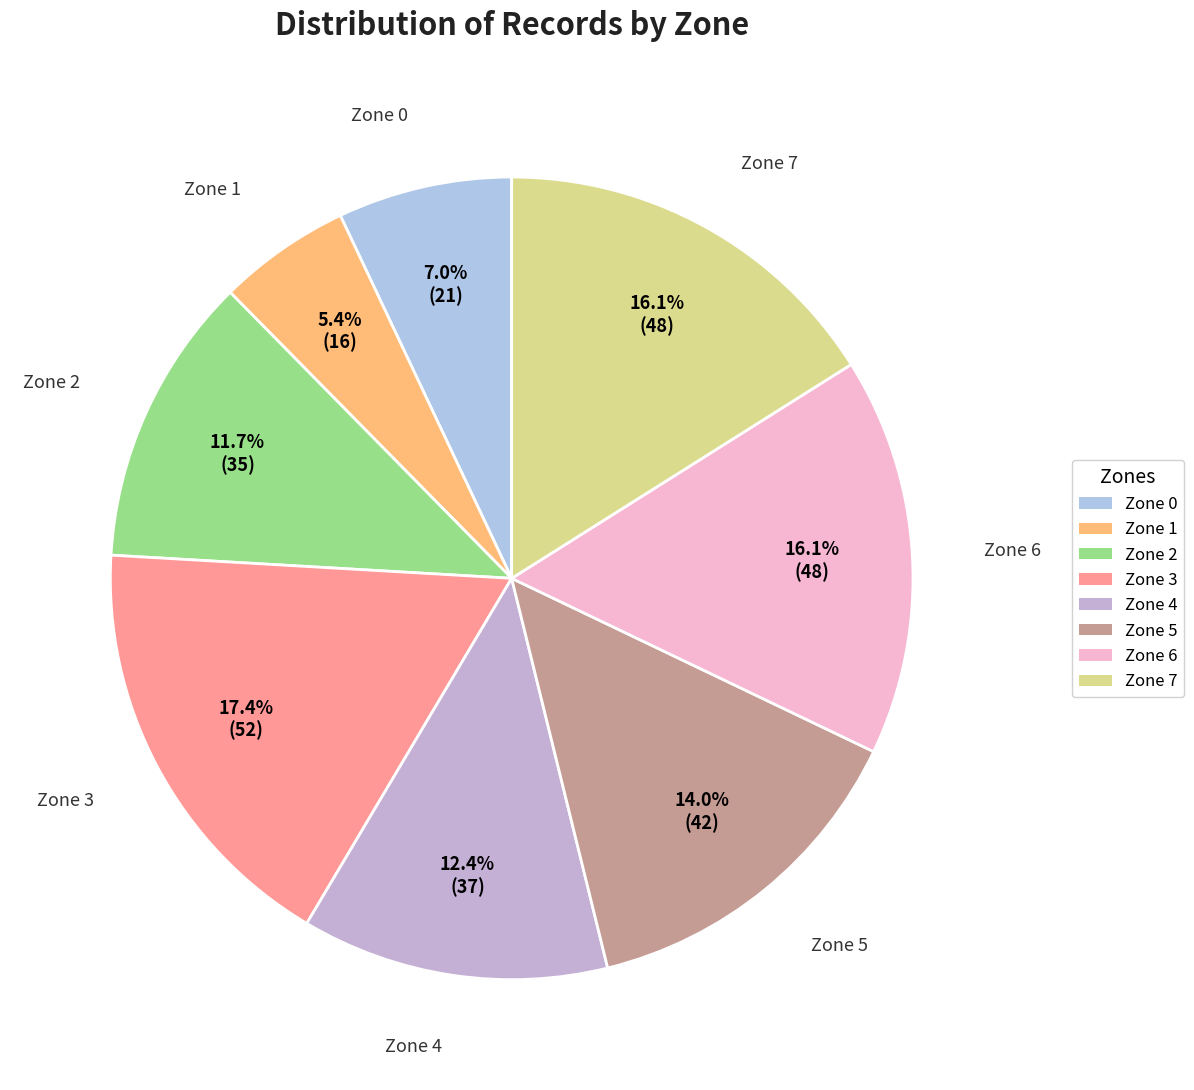

To the nearest percent, what percentage of the pie is Zone 3?

17%